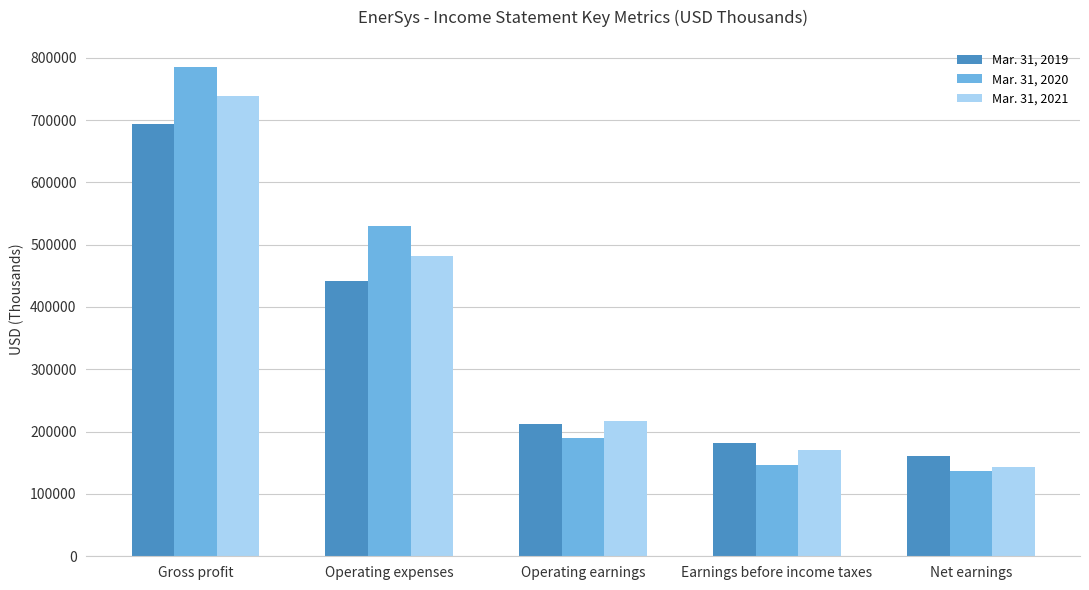

Which series has the largest range (max minus min)?

Mar. 31, 2020